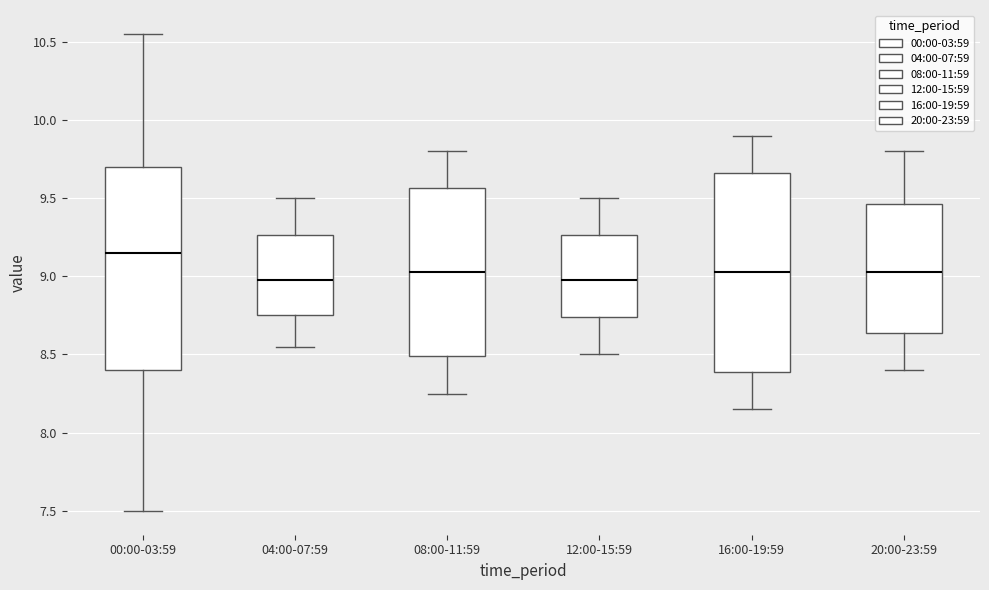

Where is the upper edge of the box for 08:00-11:59 on the y-axis? The values are not printed on the chart, so give them approximately, as read against the axis.

9.55